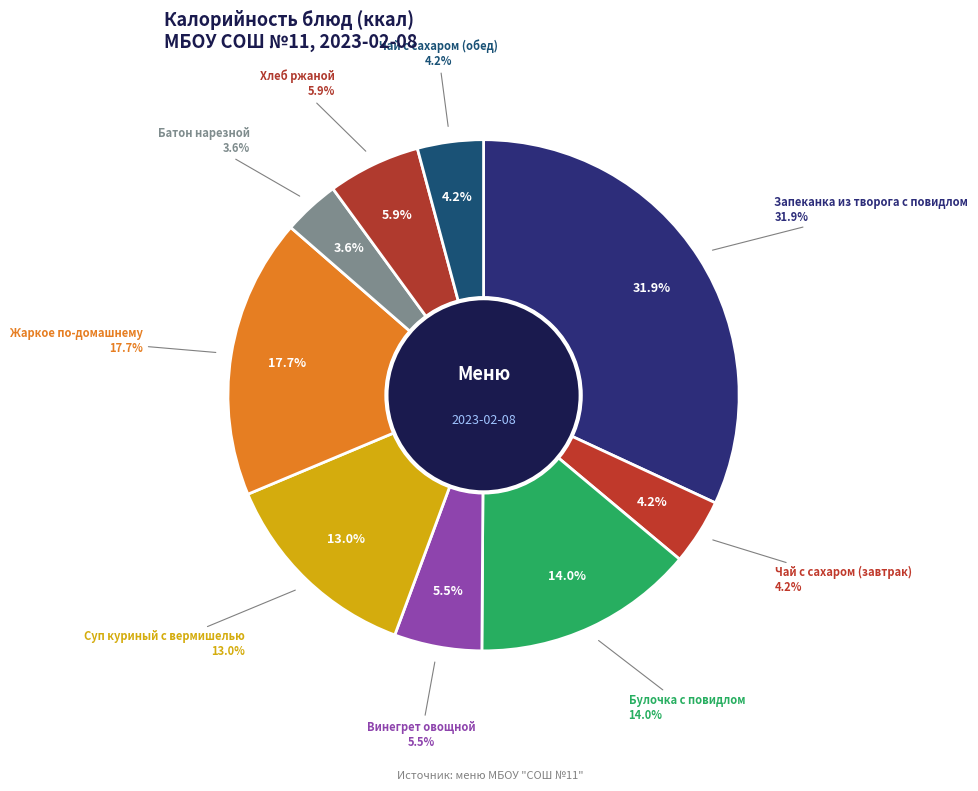

What is the largest slice in the pie chart?

Запеканка из творога с повидлом